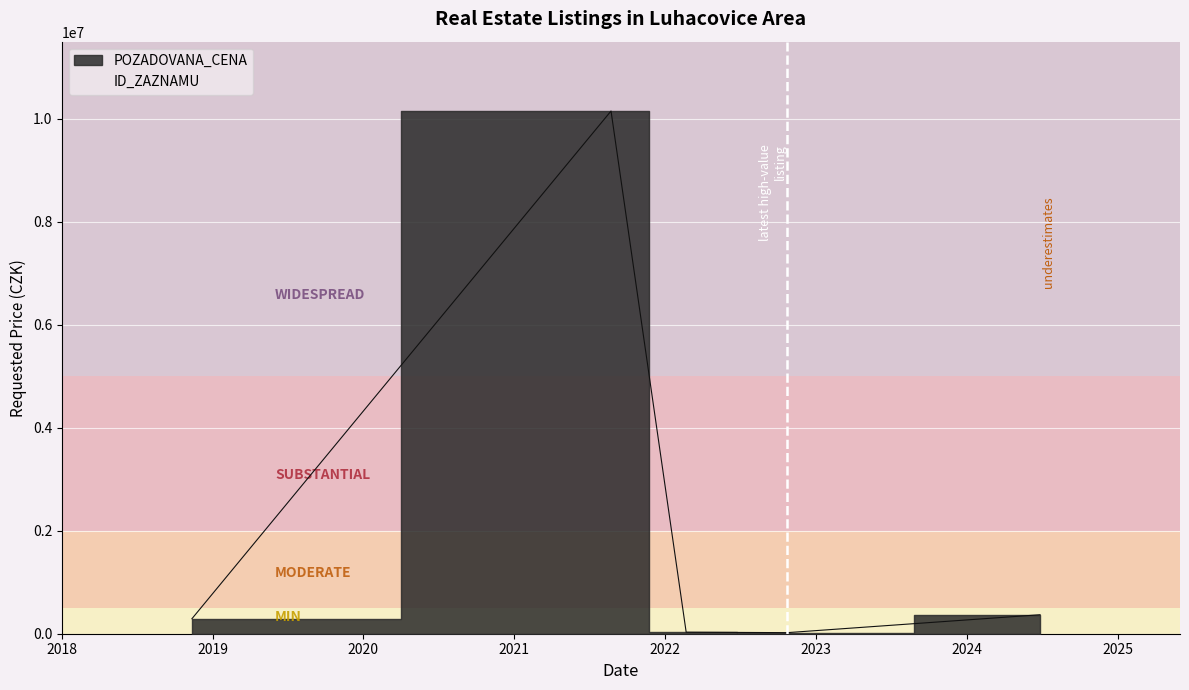

How many lines are shown in the chart?

1